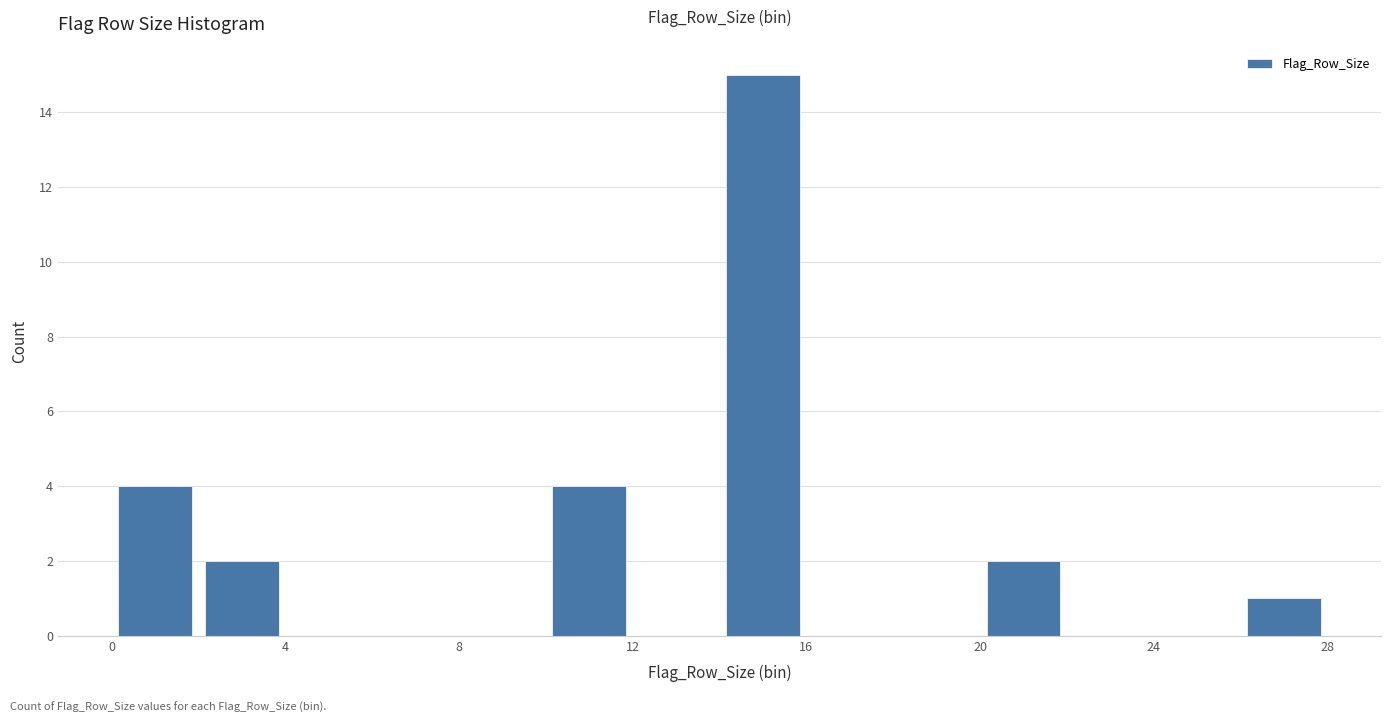

Reading left to right, transcribe this chart: for each bar, give the range it covers on the x-axis and its height. The values are not printed on the chart, so give them approximately, as read against the axis.

0 to 2: 4
2 to 4: 2
4 to 6: 0
6 to 8: 0
8 to 10: 0
10 to 12: 4
12 to 14: 0
14 to 16: 15
16 to 18: 0
18 to 20: 0
20 to 22: 2
22 to 24: 0
24 to 26: 0
26 to 28: 1